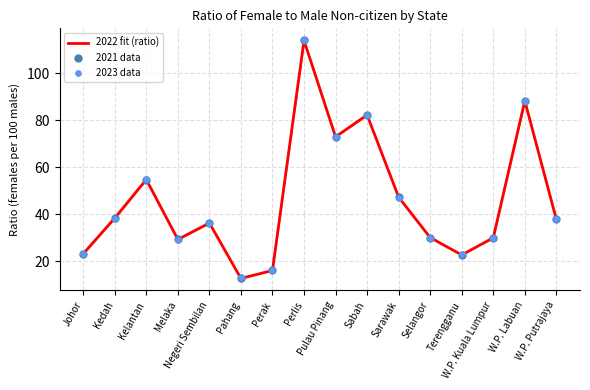

Is the value of 2023 data at Johor greater than the value of 2022 fit (ratio) at Sarawak?

No